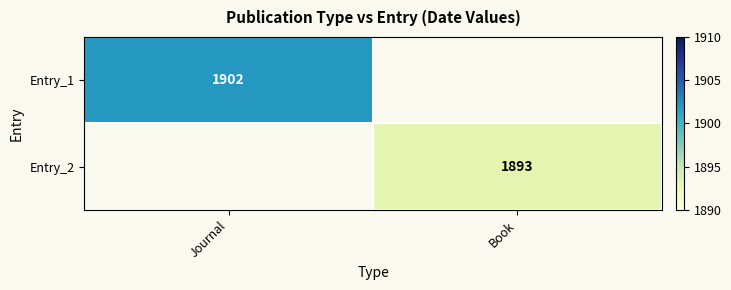

Is it true that Entry_2 equals 1893 at Book?

True